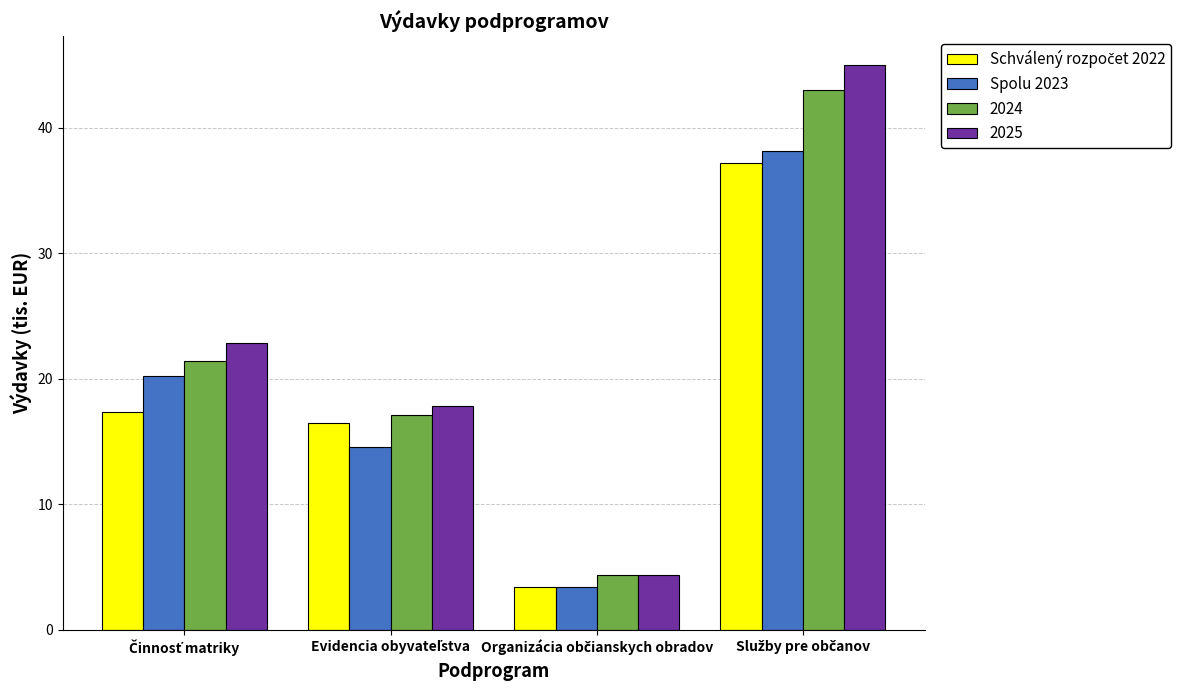

What is the minimum value for 2025?

4.4